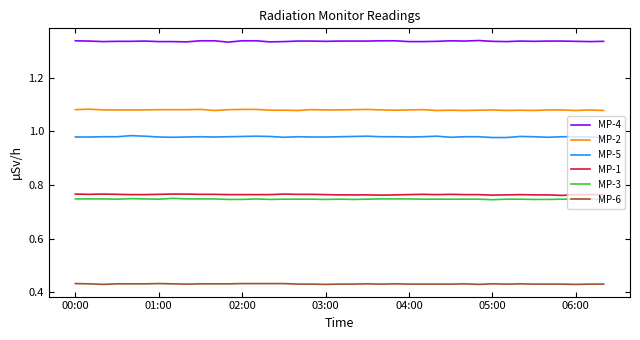

Which series has the largest total across all categories?

MP-4